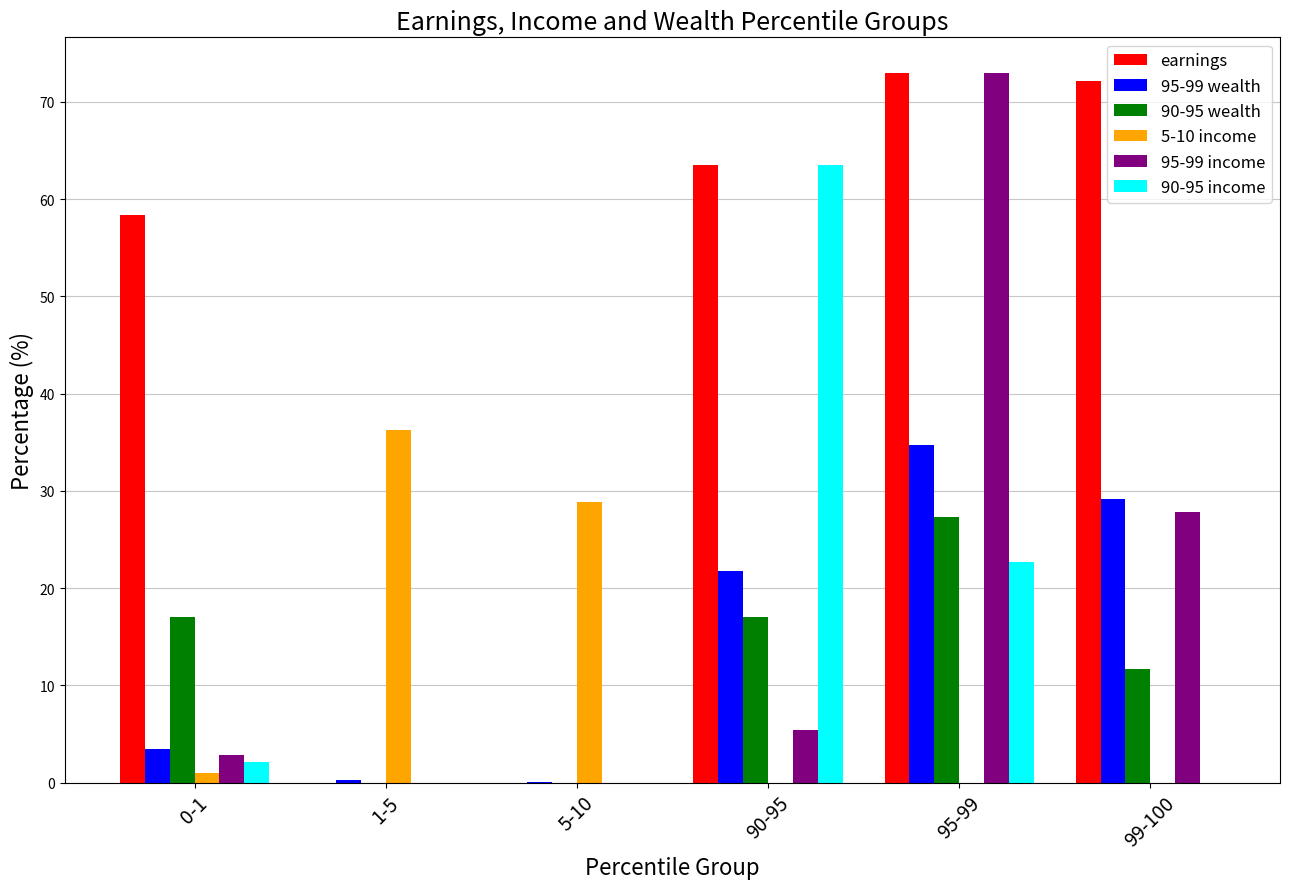

True or false: 90-95 wealth has a value of 9.4 at 95-99.

False